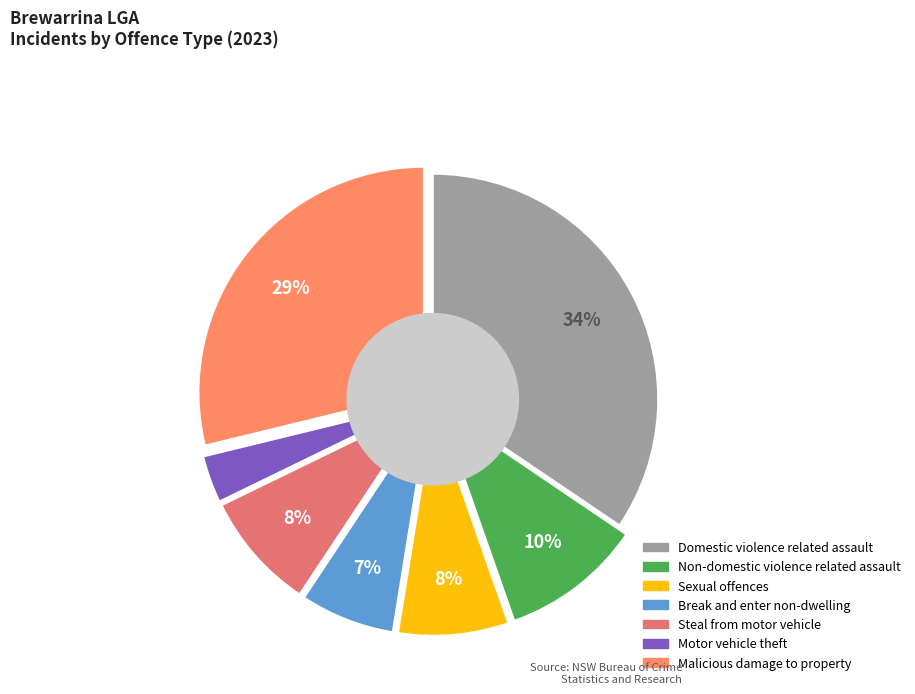

Rank the categories by value from lowest to highest.

Motor vehicle
theft, Break and enter
non-dwelling, Sexual offences, Steal from
motor vehicle, Non-domestic violence
related assault, Malicious damage
to property, Domestic violence
related assault